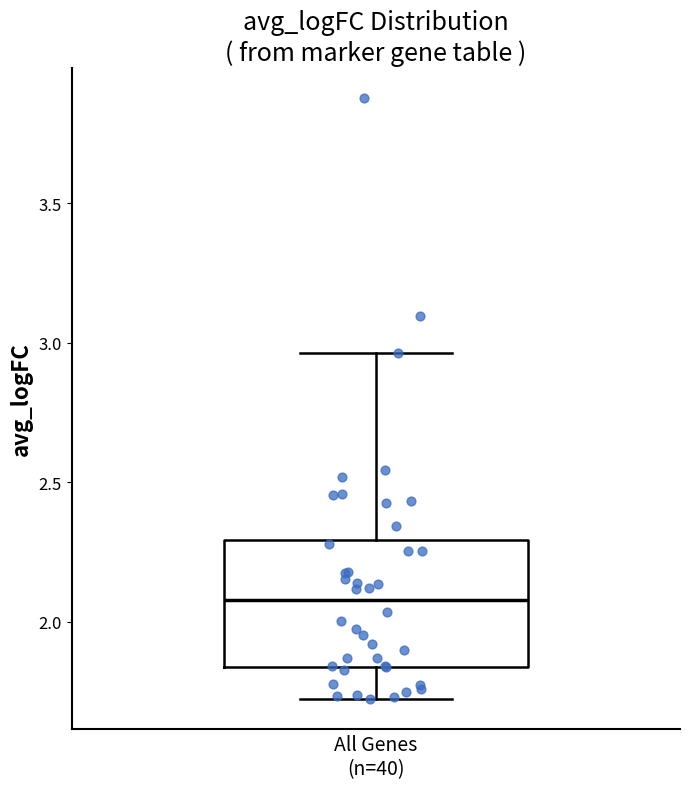

Read this box plot against the y-axis: the position of the median line, the range covered by the box, and the ends of both whiskers. The values are not printed on the chart, so give them approximately, as read against the axis.

median 2.10, box 1.85 to 2.30, whiskers 1.70 to 2.95